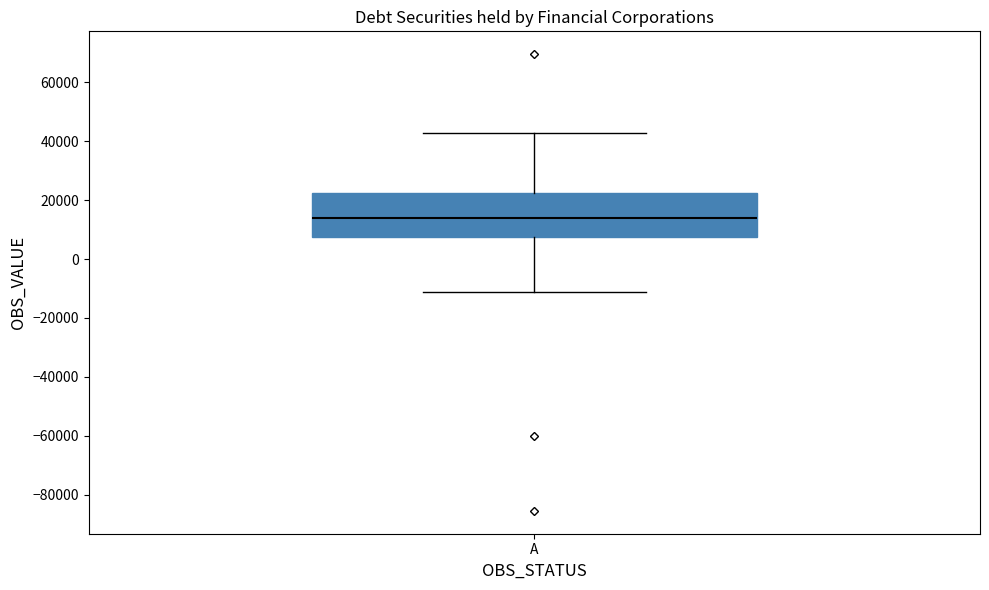

Transcribe this box plot: give where the median line is, the range the box spans, and where the two whiskers end, as read against the y-axis. The values are not printed on the chart, so give them approximately, as read against the axis.

median 14000, box 8000 to 22000, whiskers -12000 to 42000